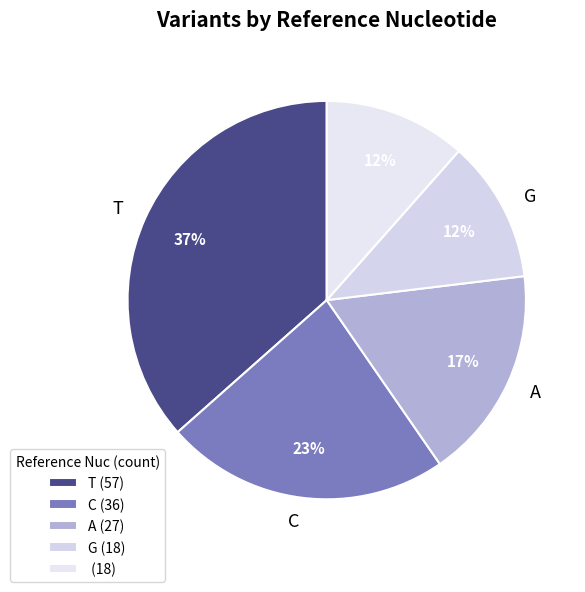

To the nearest percent, what is the difference between the largest and smallest slice percentages?

25%